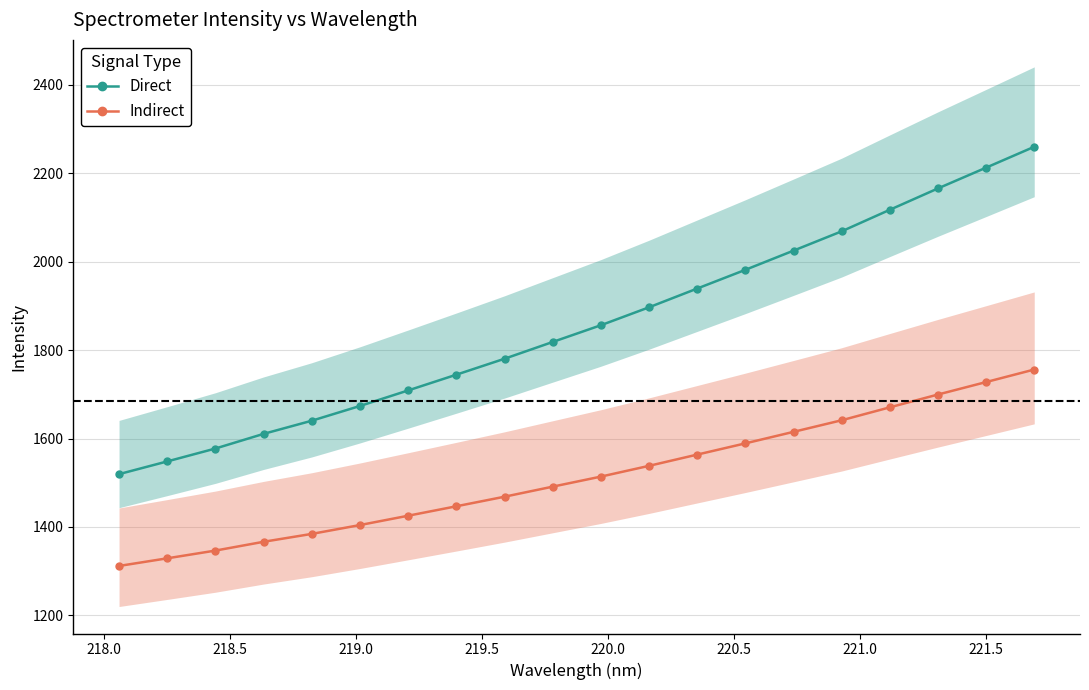

How many lines are shown in the chart?

2